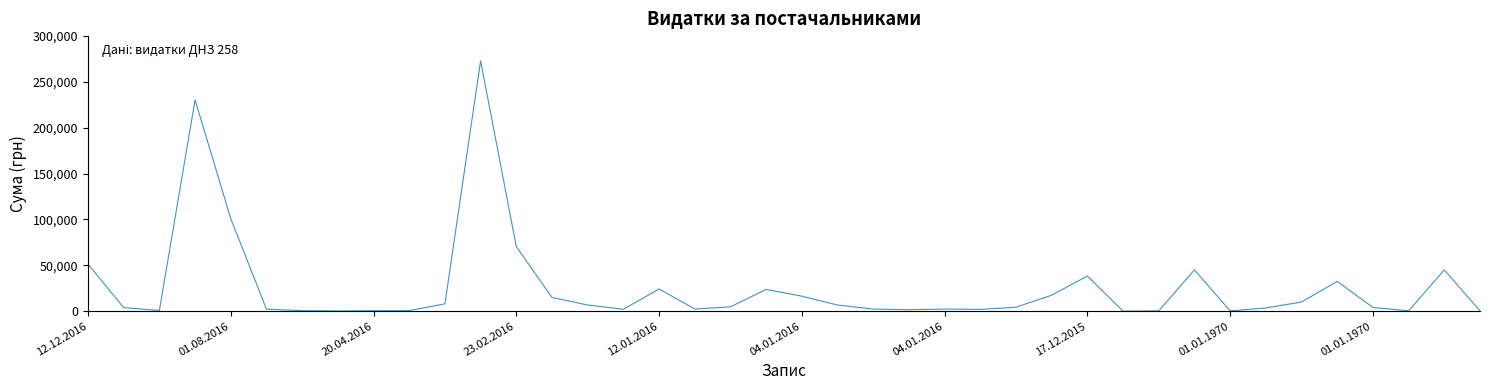

What is the maximum value shown in the chart?

273061.2